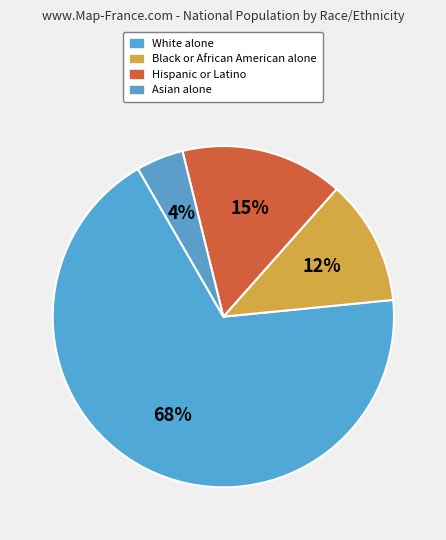

How many slices are in this pie chart?

4